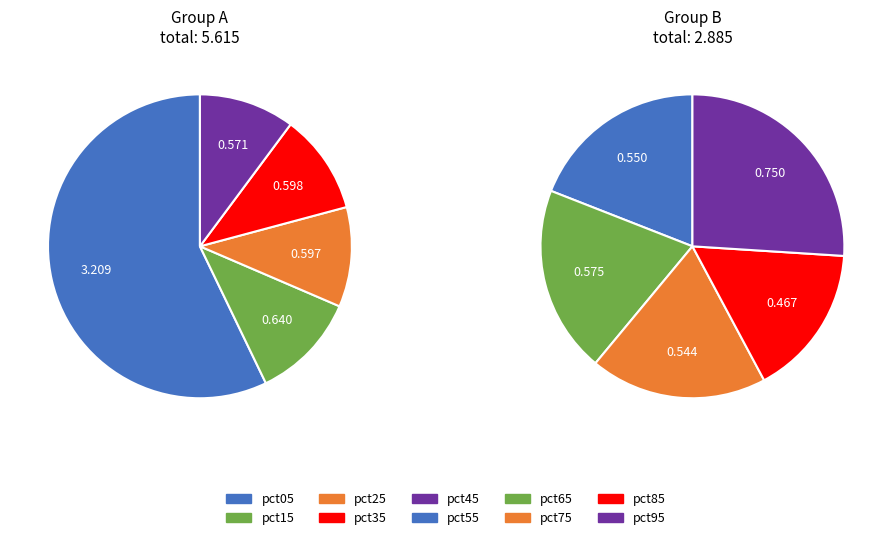

Is there a majority slice in this chart?

Yes